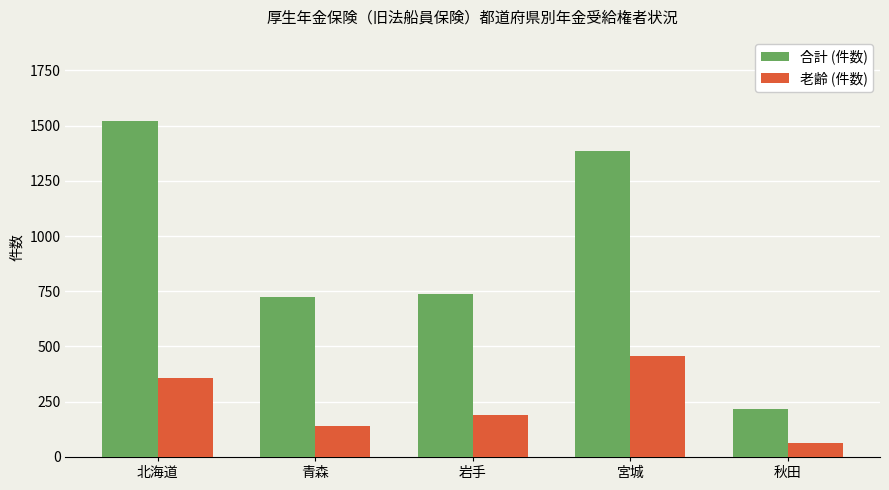

How many distinct data groups are displayed?

2